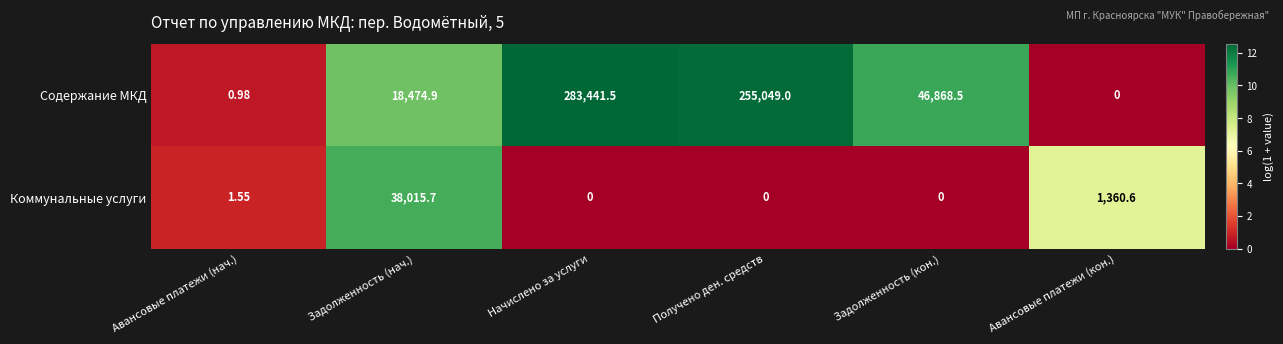

Where is Содержание МКД nearest to the value 141720?

Задолженность (кон.)